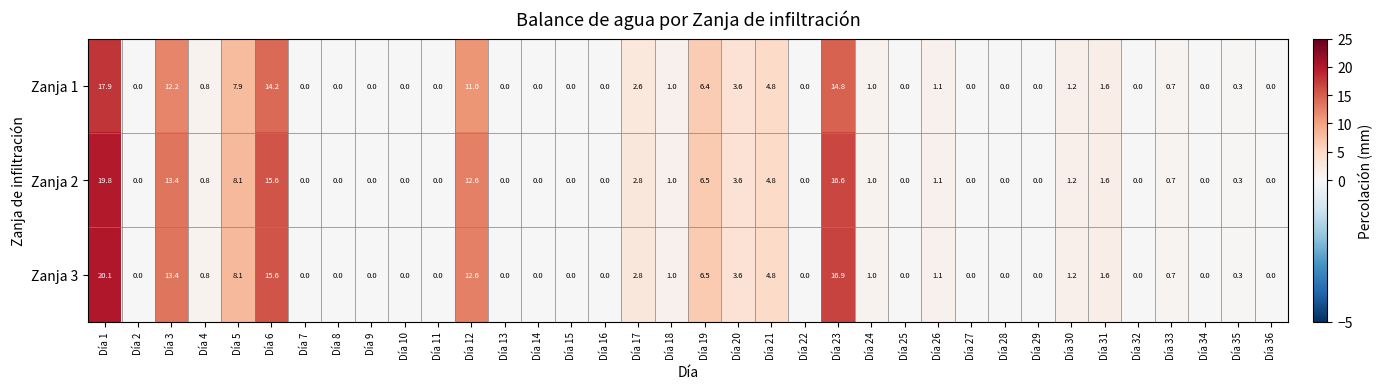

Which series has the widest spread of values?

Zanja 3